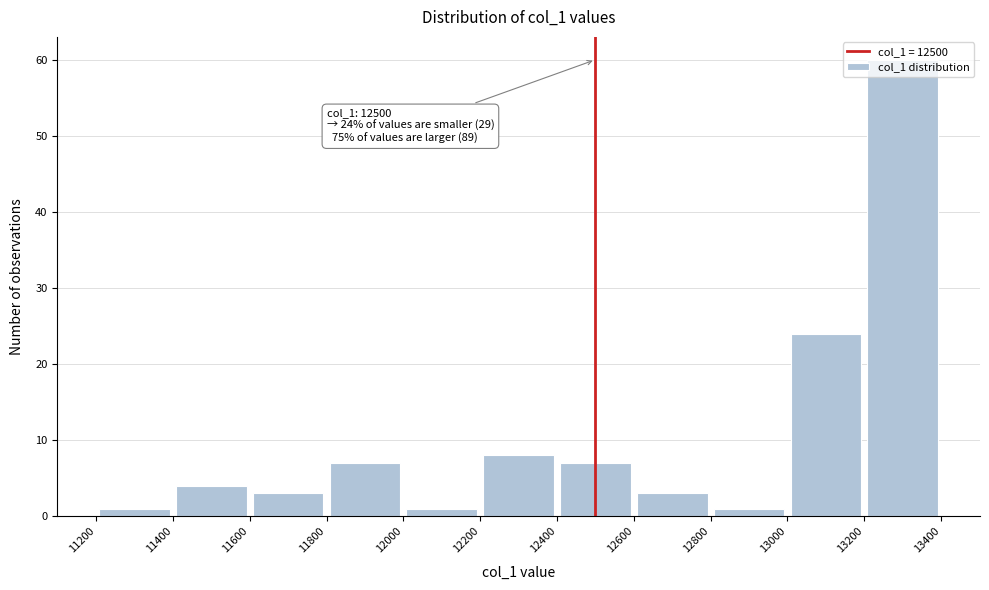

Over which range of the x-axis is the bar tallest?

13200 to 13400